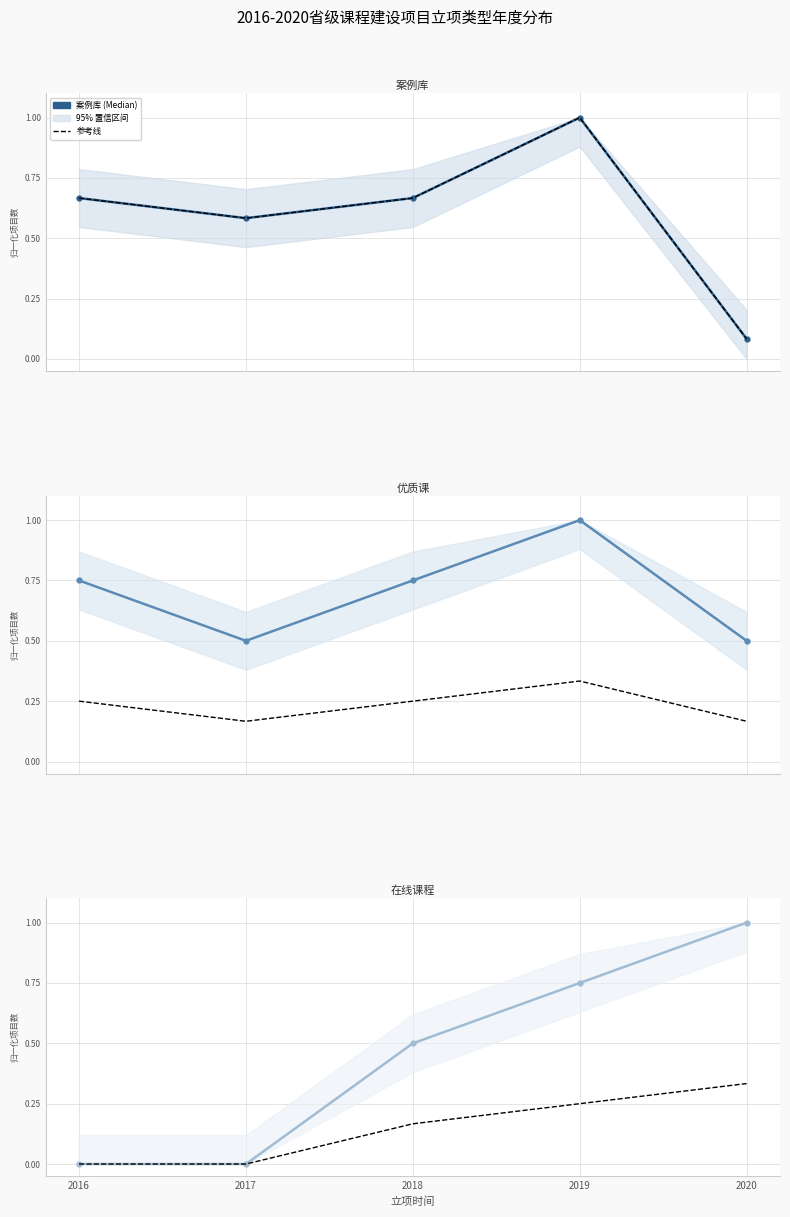

Reading right to left, transcribe all the data shown in this chart.

案例库 (项目数/最大值 比例): 0.1	1.0	0.7	0.6	0.7
原始占比 (全局最大): 0.3	0.2	0.2	0.0	0.0
优质课 (项目数/最大值 比例): 0.5	1.0	0.8	0.5	0.8
在线课程 (项目数/最大值 比例): 1.0	0.8	0.5	0.0	0.0